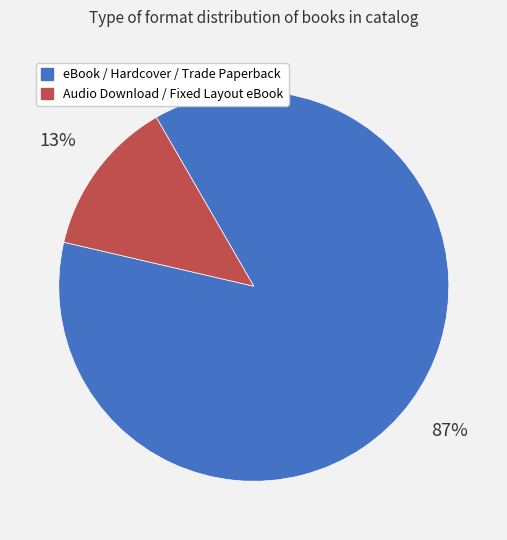

Count the number of slices in the pie.

2